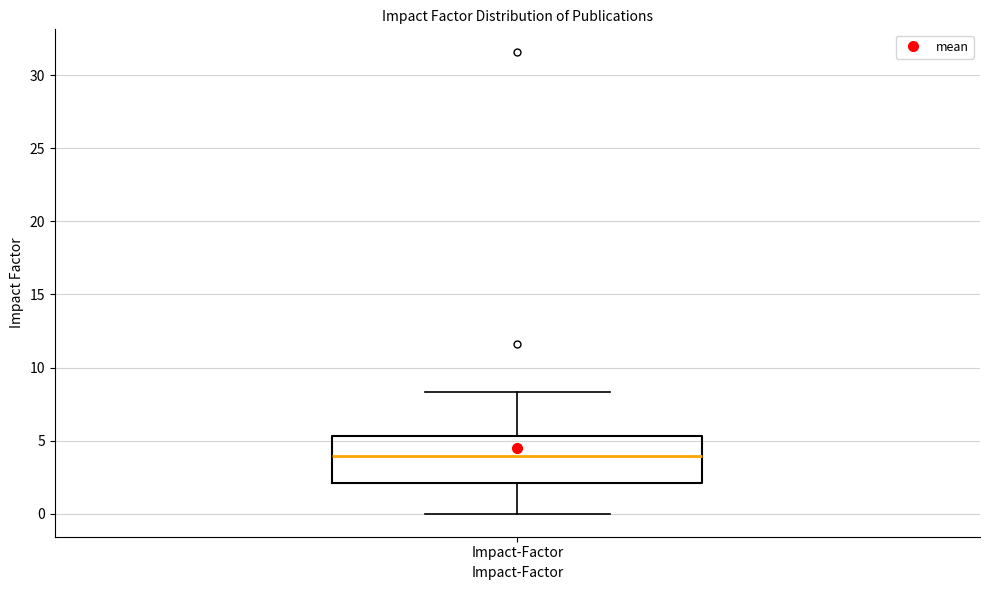

Transcribe this box plot: give where the median line is, the range the box spans, and where the two whiskers end, as read against the y-axis. The values are not printed on the chart, so give them approximately, as read against the axis.

median 4.0, box 2.0 to 5.5, whiskers 0.0 to 8.5